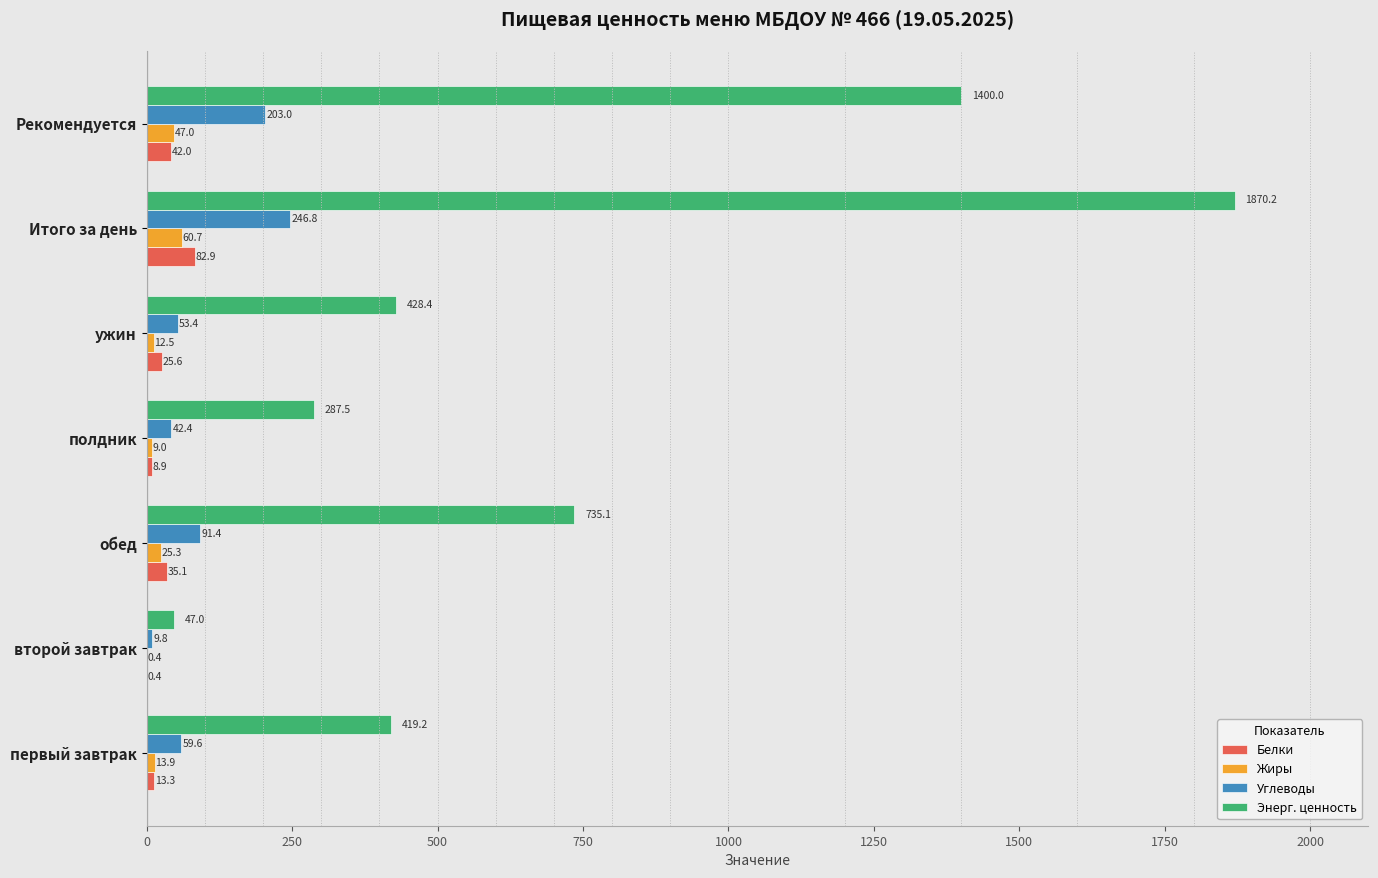

Which category has the highest value across all series?

Итого за день